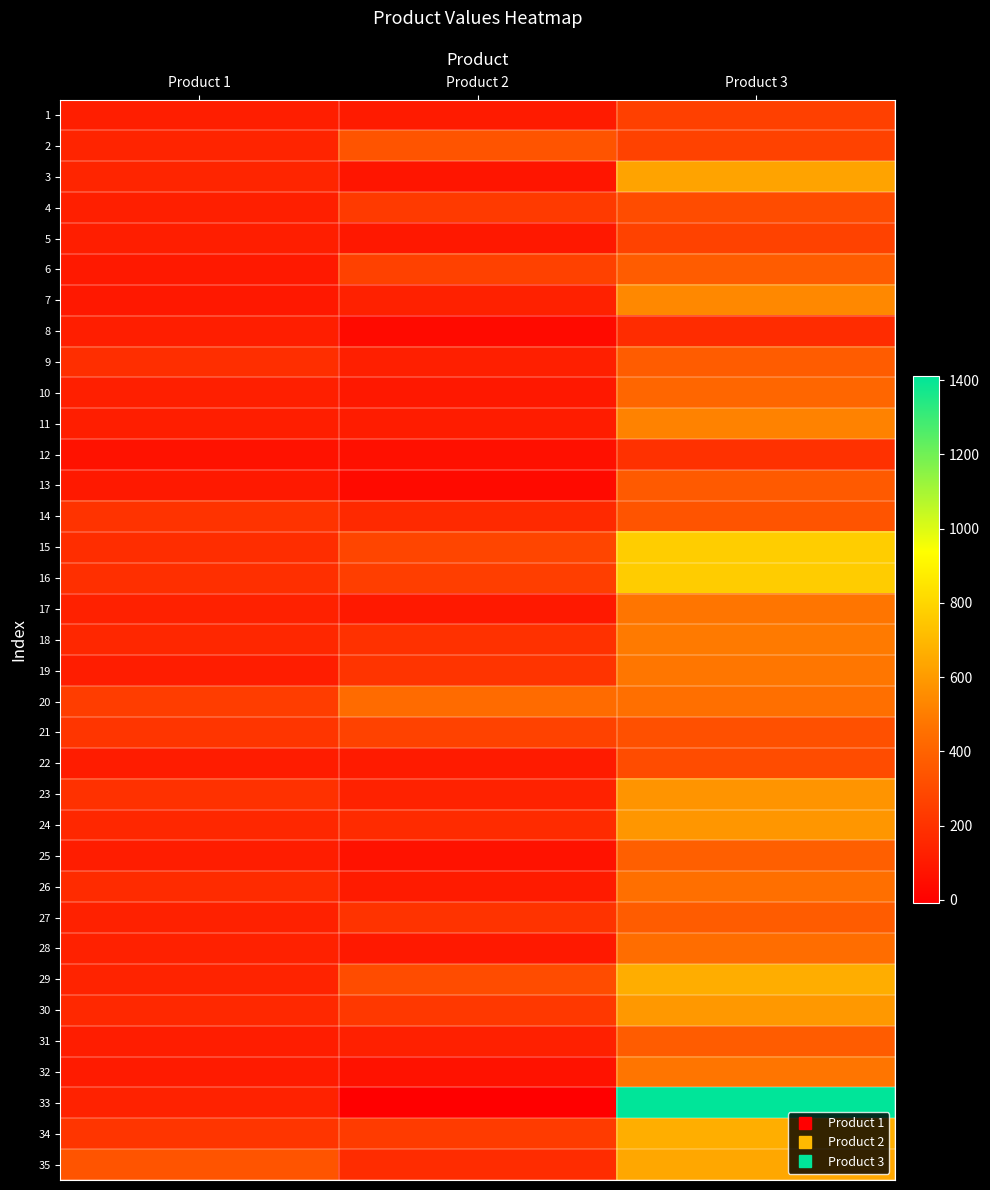

Reading left to right, list all the values displayed in this chart.

1: Product 1=116	Product 2=106	Product 3=257
2: Product 1=140	Product 2=340	Product 3=262
3: Product 1=144	Product 2=79	Product 3=626
4: Product 1=121	Product 2=232	Product 3=309
5: Product 1=118	Product 2=90	Product 3=265
6: Product 1=97	Product 2=261	Product 3=374
7: Product 1=90	Product 2=129	Product 3=537
8: Product 1=117	Product 2=34	Product 3=175
9: Product 1=182	Product 2=122	Product 3=374
10: Product 1=122	Product 2=95	Product 3=412
11: Product 1=119	Product 2=111	Product 3=519
12: Product 1=65	Product 2=57	Product 3=197
13: Product 1=97	Product 2=33	Product 3=365
14: Product 1=202	Product 2=160	Product 3=339
15: Product 1=176	Product 2=276	Product 3=772
16: Product 1=186	Product 2=250	Product 3=766
17: Product 1=127	Product 2=98	Product 3=474
18: Product 1=153	Product 2=197	Product 3=492
19: Product 1=114	Product 2=207	Product 3=477
20: Product 1=243	Product 2=436	Product 3=450
21: Product 1=211	Product 2=266	Product 3=323
22: Product 1=111	Product 2=104	Product 3=308
23: Product 1=194	Product 2=134	Product 3=576
24: Product 1=154	Product 2=169	Product 3=584
25: Product 1=114	Product 2=70	Product 3=386
26: Product 1=170	Product 2=105	Product 3=448
27: Product 1=126	Product 2=206	Product 3=374
28: Product 1=128	Product 2=96	Product 3=442
29: Product 1=135	Product 2=307	Product 3=664
30: Product 1=157	Product 2=225	Product 3=592
31: Product 1=113	Product 2=124	Product 3=371
32: Product 1=104	Product 2=68	Product 3=473
33: Product 1=132	Product 2=-10	Product 3=1411
34: Product 1=213	Product 2=237	Product 3=666
35: Product 1=337	Product 2=174	Product 3=641